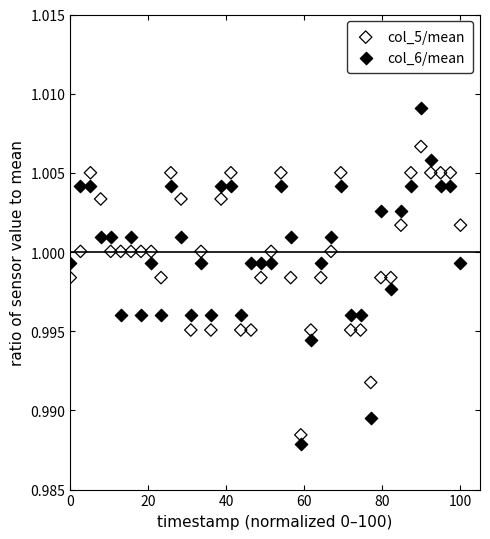

Across all data points, what is the range of X values (max minus min)?

100.0